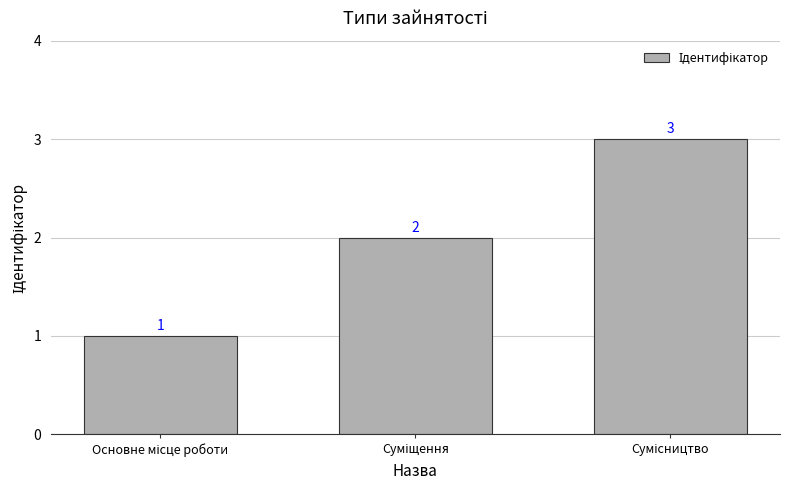

How many values are between 1 and 3?

3